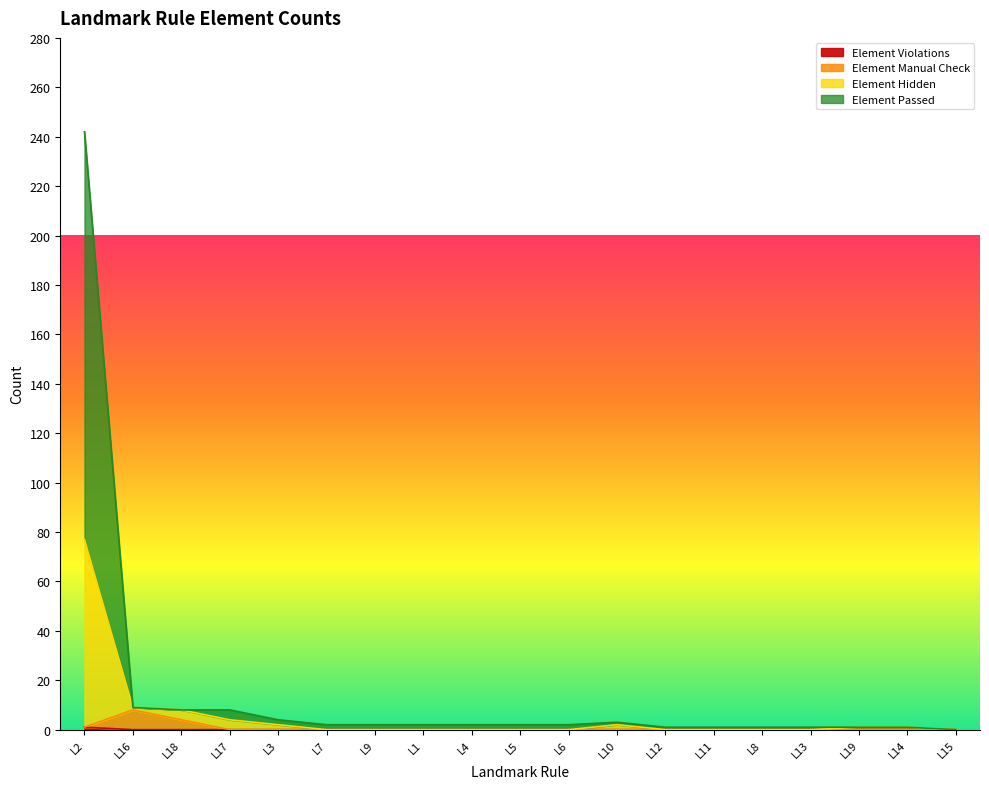

True or false: Element Violations and Element Hidden cross at least once.

False